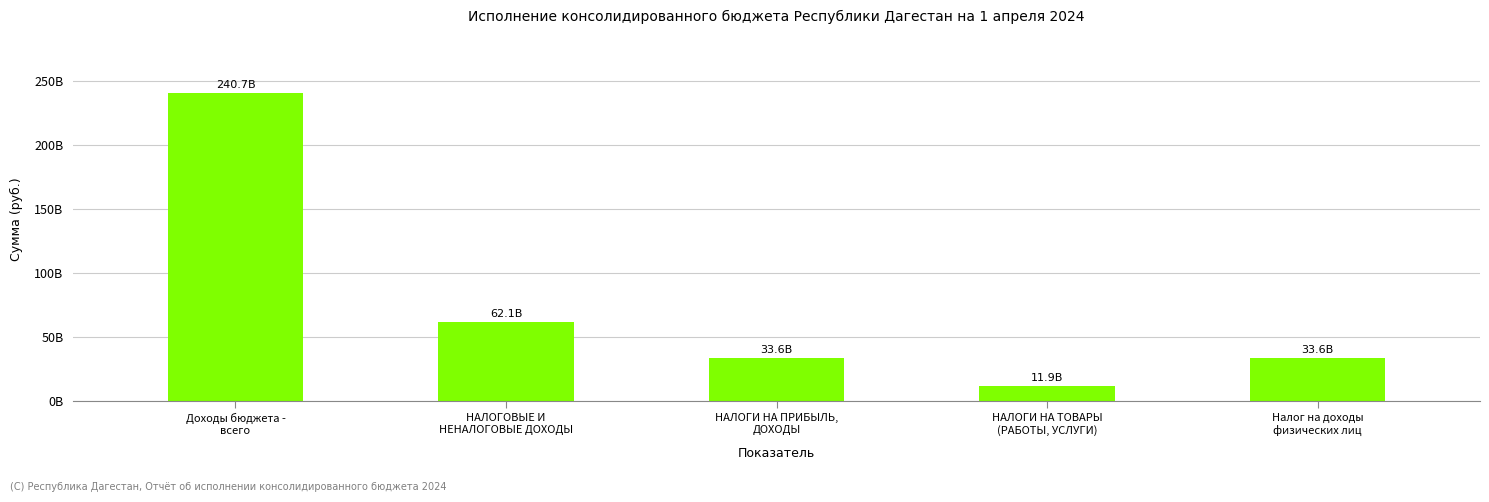

What is the average value?

76355415535.3